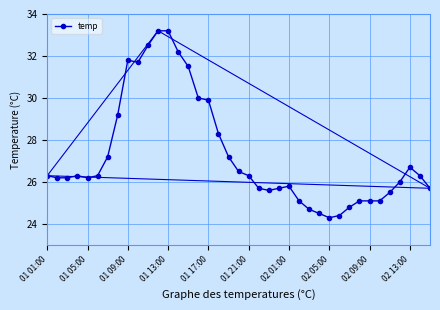

What is the minimum value shown in the chart?

24.3